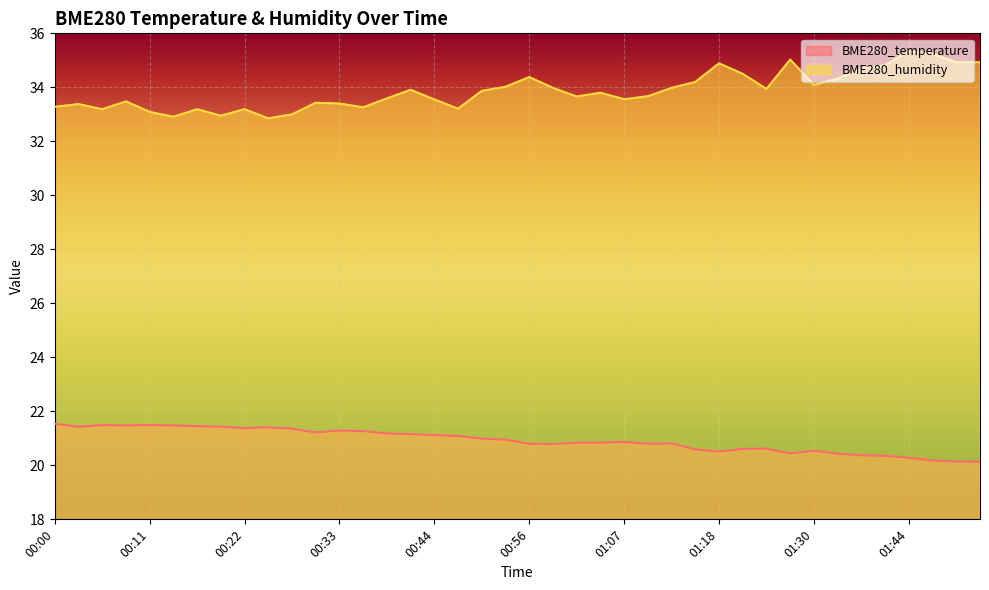

How many values in the BME280_humidity series are below 33?

3